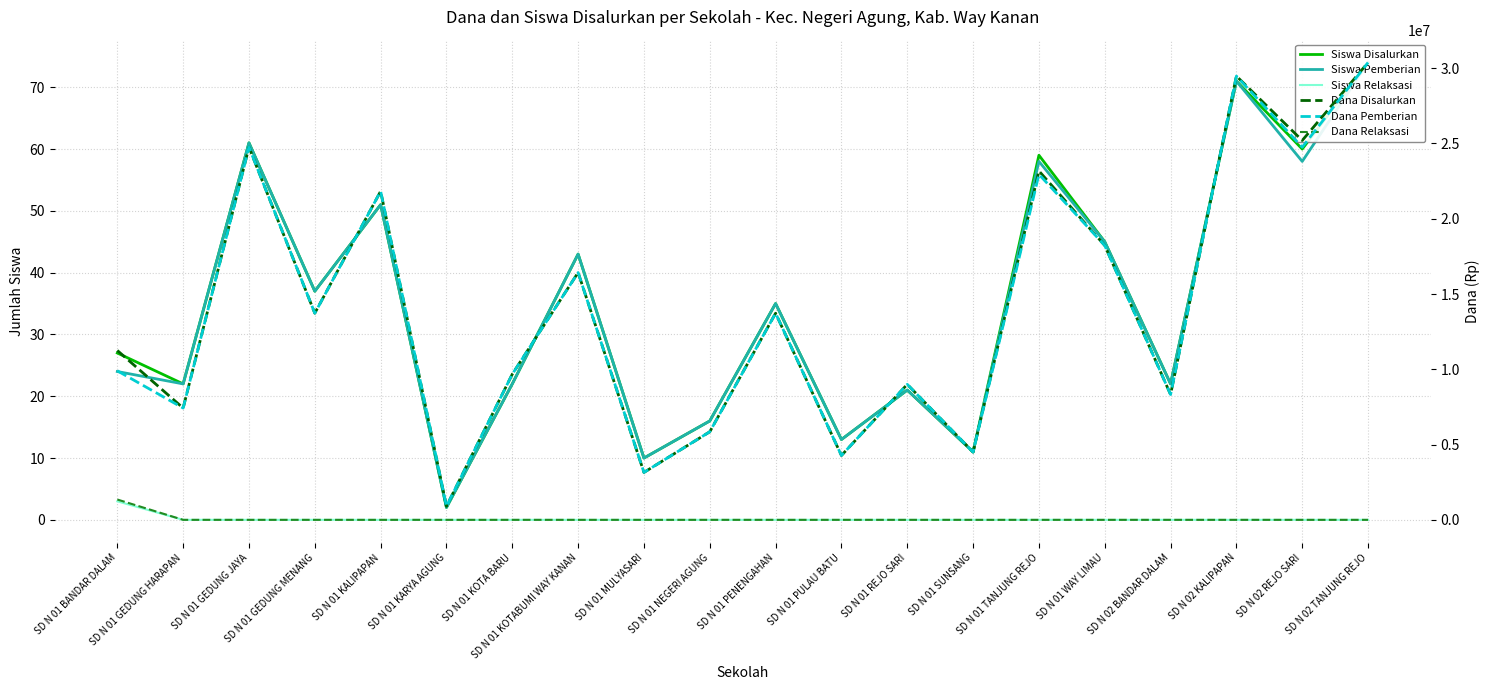

Reading left to right, extract all data points from this chart.

Siswa Disalurkan: 27	22	61	37	51	2	22	43	10	16	35	13	21	11	59	45	22	71	60	74
Siswa Pemberian: 24	22	61	37	51	2	22	43	10	16	35	13	21	11	58	45	22	71	58	74
Siswa Relaksasi: 3	0	0	0	0	0	0	0	0	0	0	0	0	0	0	0	0	0	0	0
Dana Disalurkan: 11250000	7425000	24750000	13725000	21825000	900000	9675000	16425000	3150000	5850000	13725000	4275000	9000000	4500000	23175000	18225000	8325000	29475000	25200000	30375000
Dana Pemberian: 9900000	7425000	24750000	13725000	21825000	900000	9675000	16425000	3150000	5850000	13725000	4275000	9000000	4500000	22950000	18225000	8325000	29475000	24750000	30375000
Dana Relaksasi: 1350000	0	0	0	0	0	0	0	0	0	0	0	0	0	0	0	0	0	0	0